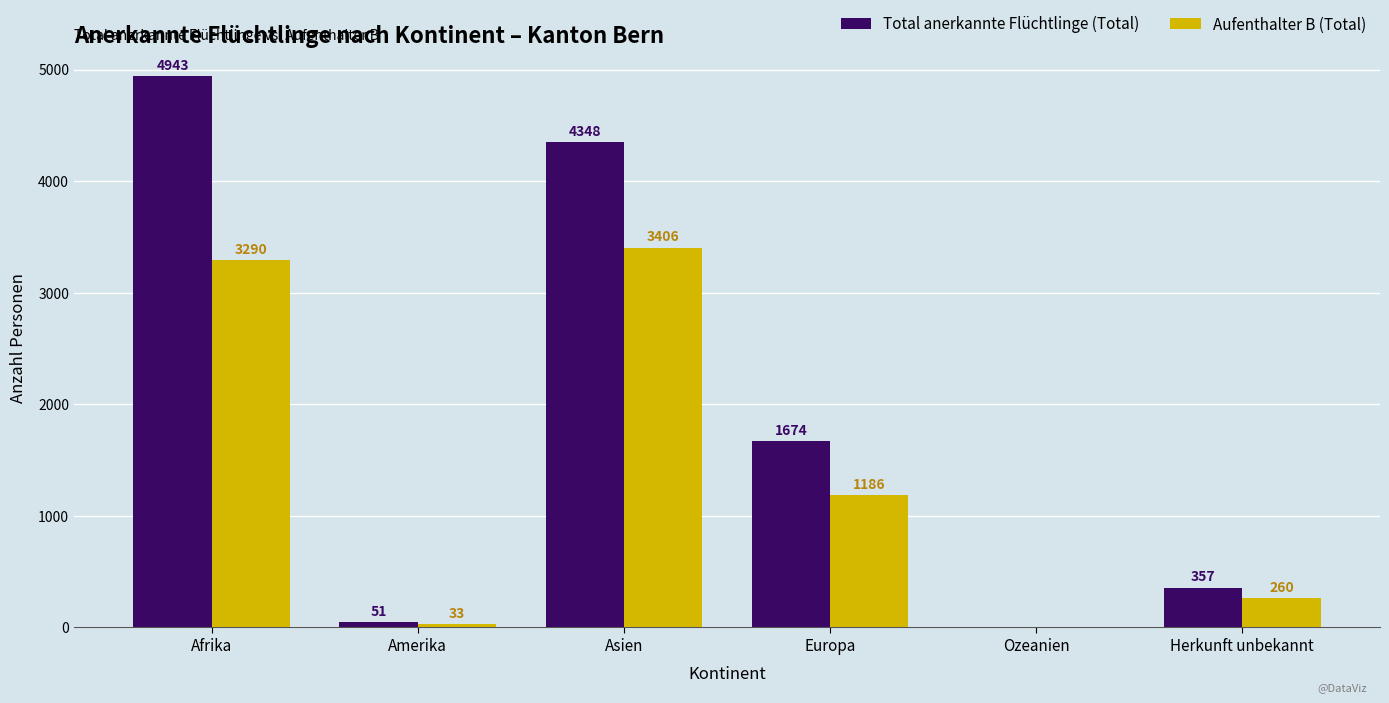

Reading right to left, what are all the values shown in this chart?

Total anerkannte Flüchtlinge (Total): Herkunft unbekannt=357	Ozeanien=0	Europa=1674	Asien=4348	Amerika=51	Afrika=4943
Aufenthalter B (Total): Herkunft unbekannt=260	Ozeanien=0	Europa=1186	Asien=3406	Amerika=33	Afrika=3290